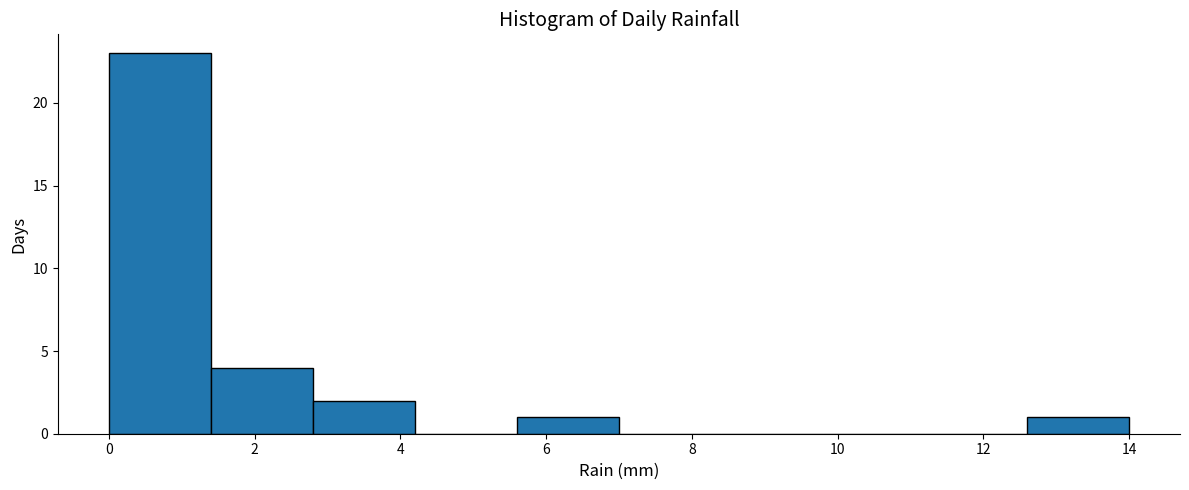

How tall is the bar that spans 12.6 to 14.0 on the x-axis? The values are not printed on the chart, so give them approximately, as read against the axis.

1